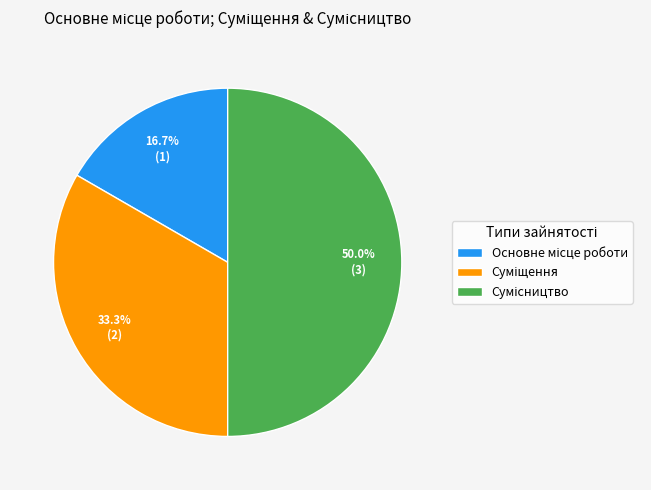

How many slices are in this pie chart?

3